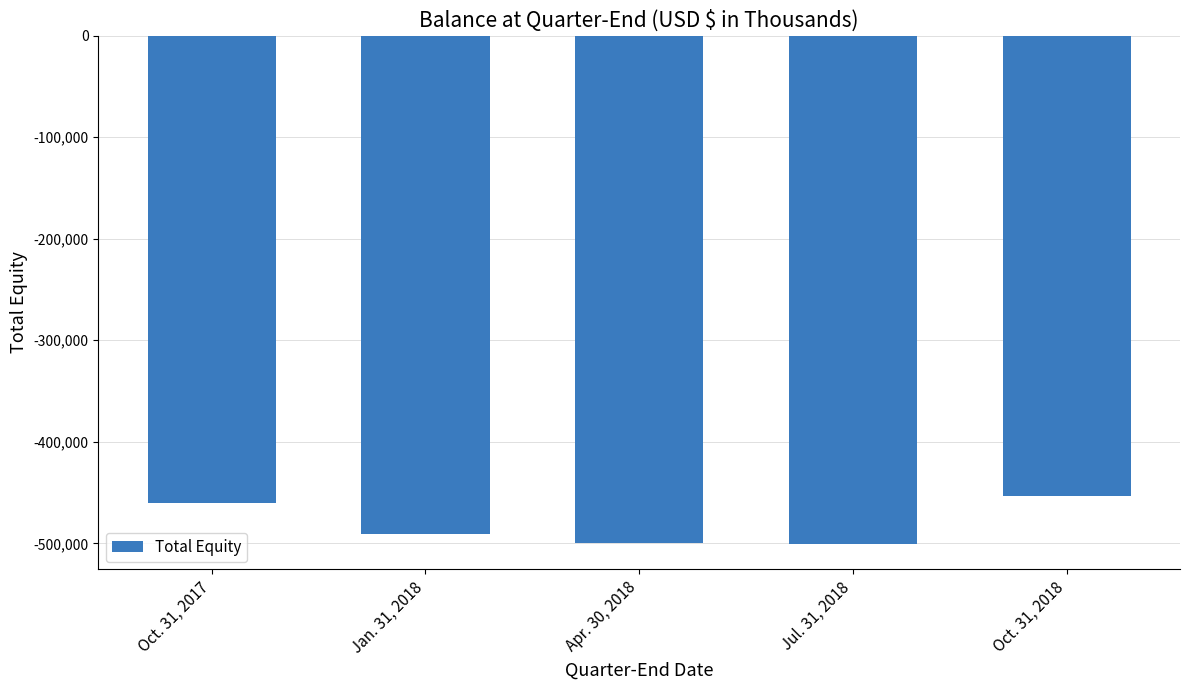

What is the change in value from Oct. 31, 2017 to Jul. 31, 2018?

-40260